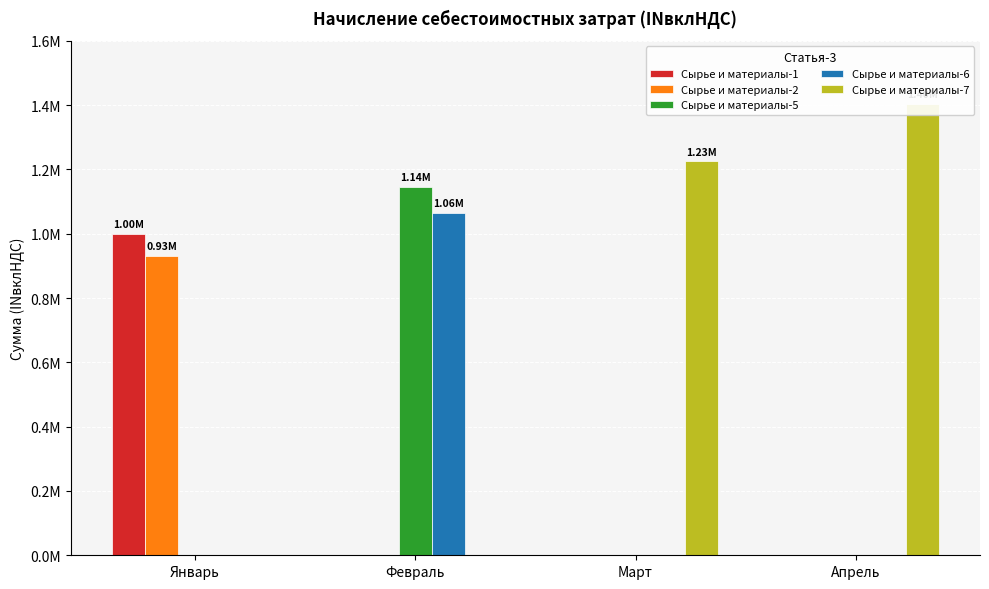

What is the average value of the Сырье и материалы-2 series?

232500.0